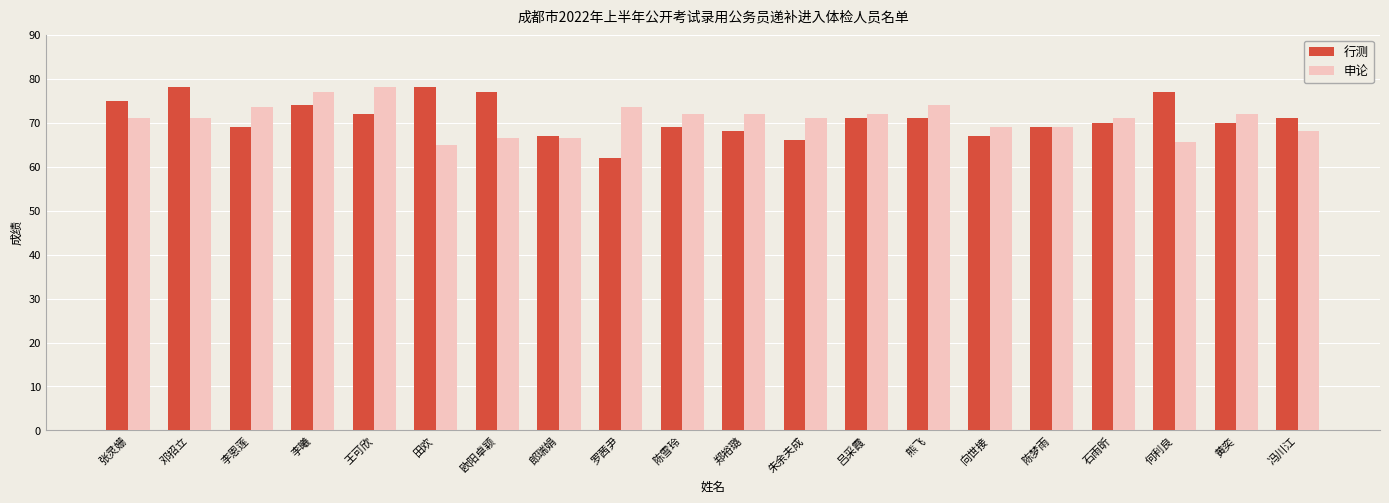

What is the difference between the second highest and second lowest values in the 申论 series?

11.5